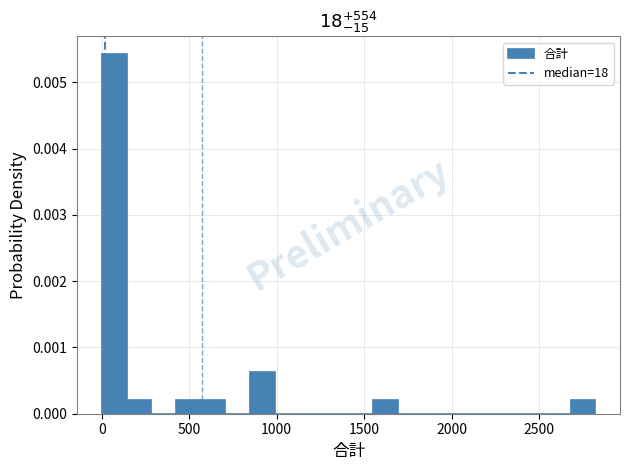

Around what value on the x-axis is the tallest bar? Give the approximate position of its centre, as read against the axis.

50